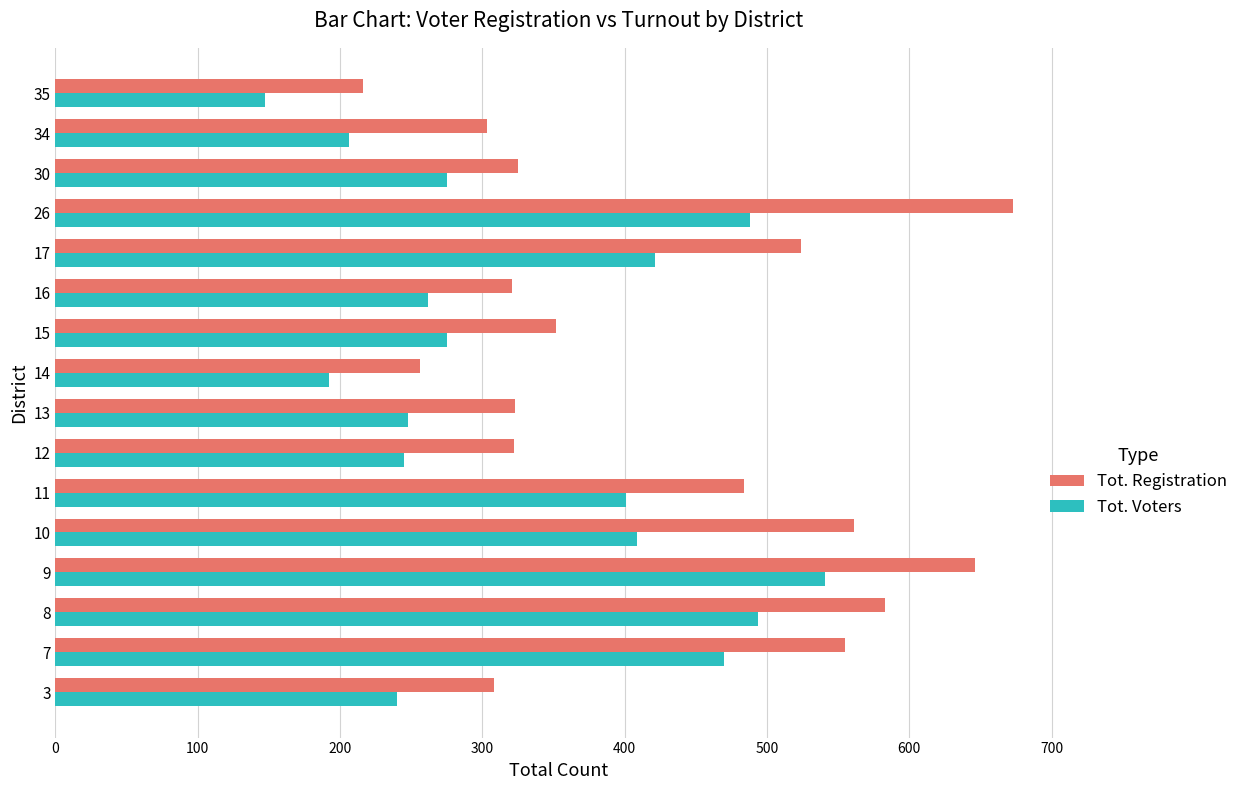

What are all the series names shown in the legend?

Tot. Registration, Tot. Voters